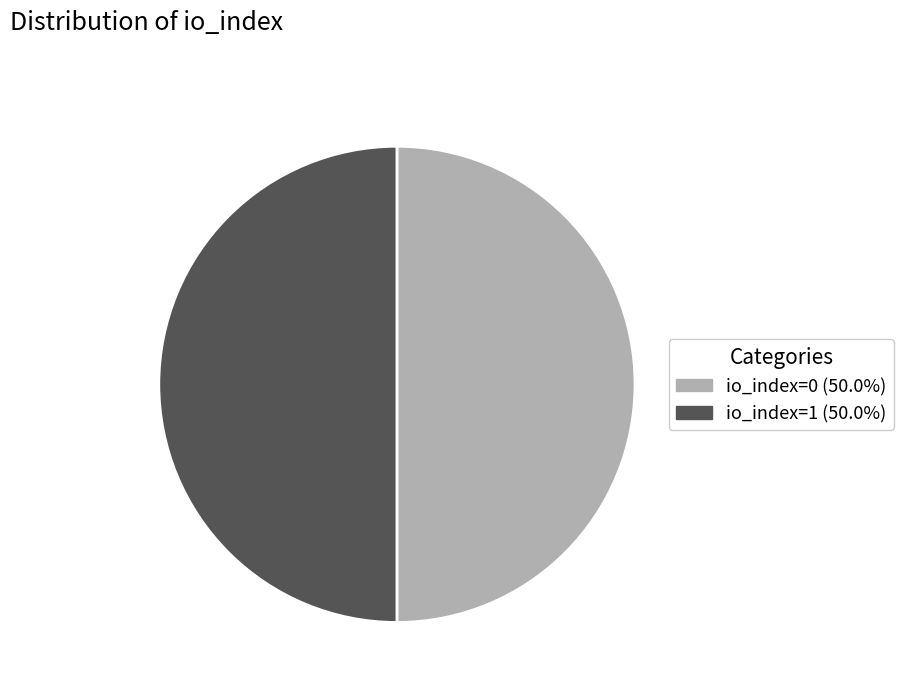

What is the ratio of the value at io_index=1 to the value at io_index=0?

1.0